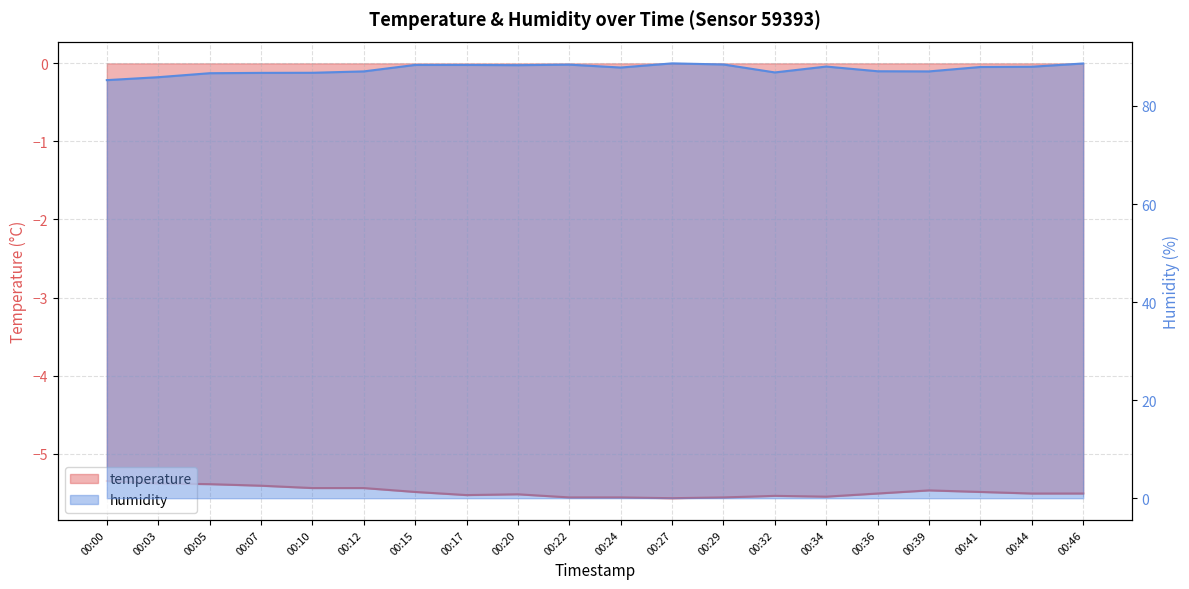

Reading left to right, what are all the values shown in this chart?

temperature: -5.3	-5.4	-5.4	-5.4	-5.4	-5.4	-5.5	-5.5	-5.5	-5.6	-5.6	-5.6	-5.6	-5.5	-5.5	-5.5	-5.5	-5.5	-5.5	-5.5
humidity: 85.3	85.9	86.7	86.8	86.8	87.0	88.4	88.4	88.3	88.4	87.8	88.7	88.5	86.8	88.0	87.1	87.0	88.0	88.0	88.7